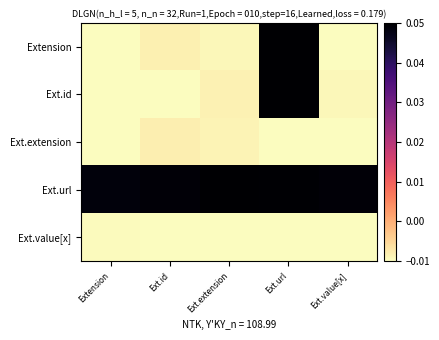

List the series in order of their peak value, highest first.

Ext.id, Extension, Ext.url, Ext.extension, Ext.value[x]